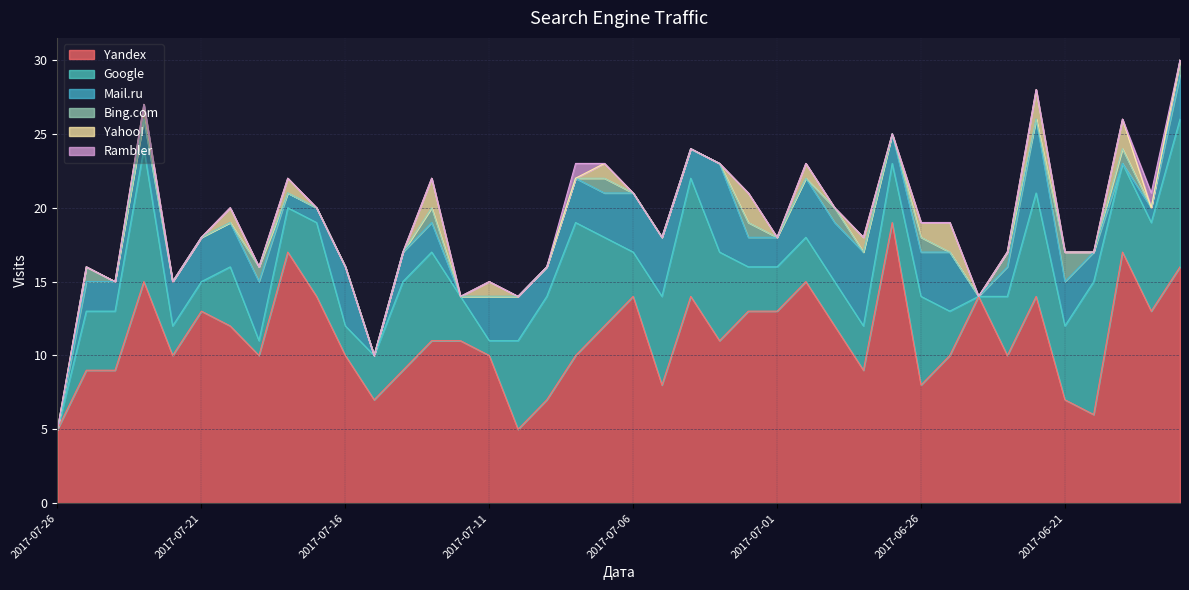

At 2017-07-12, list the series in order from largest to smallest.

Yandex, Google, Mail.ru, Bing.com, Yahoo!, Rambler